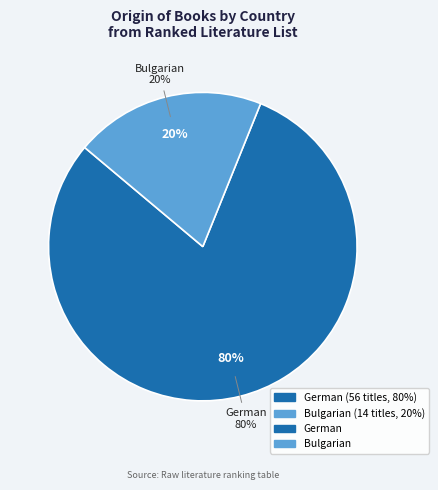

Do Bulgarian and German together represent more than half of the pie?

Yes